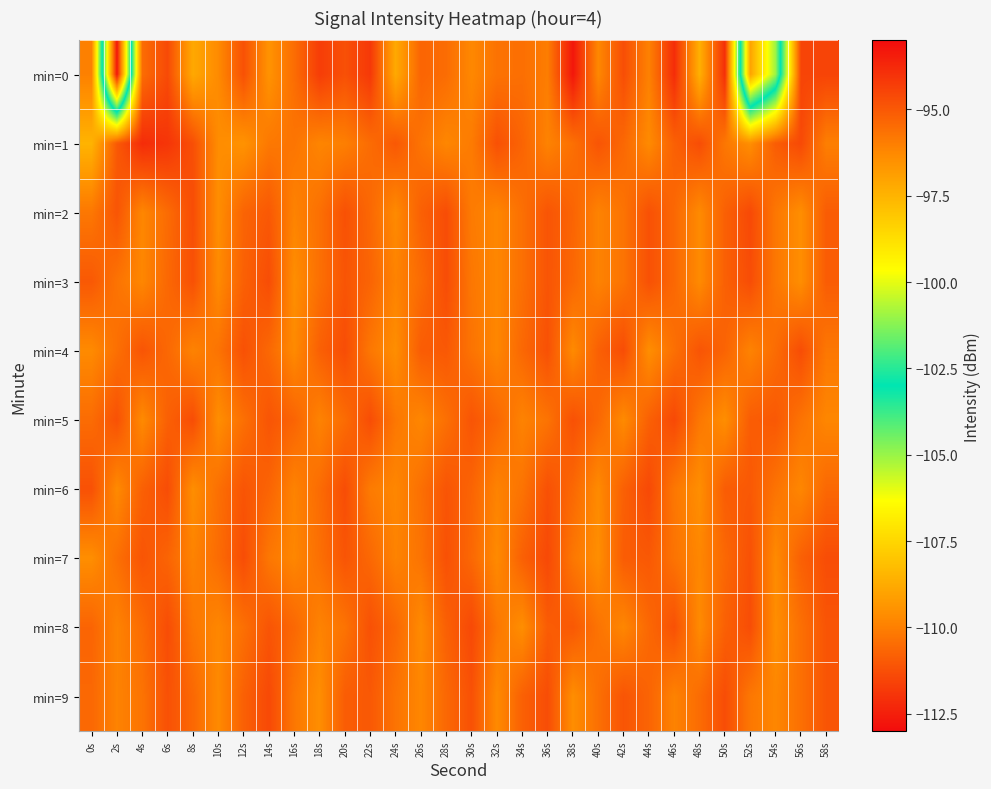

Which category has the highest value across all series?

2s